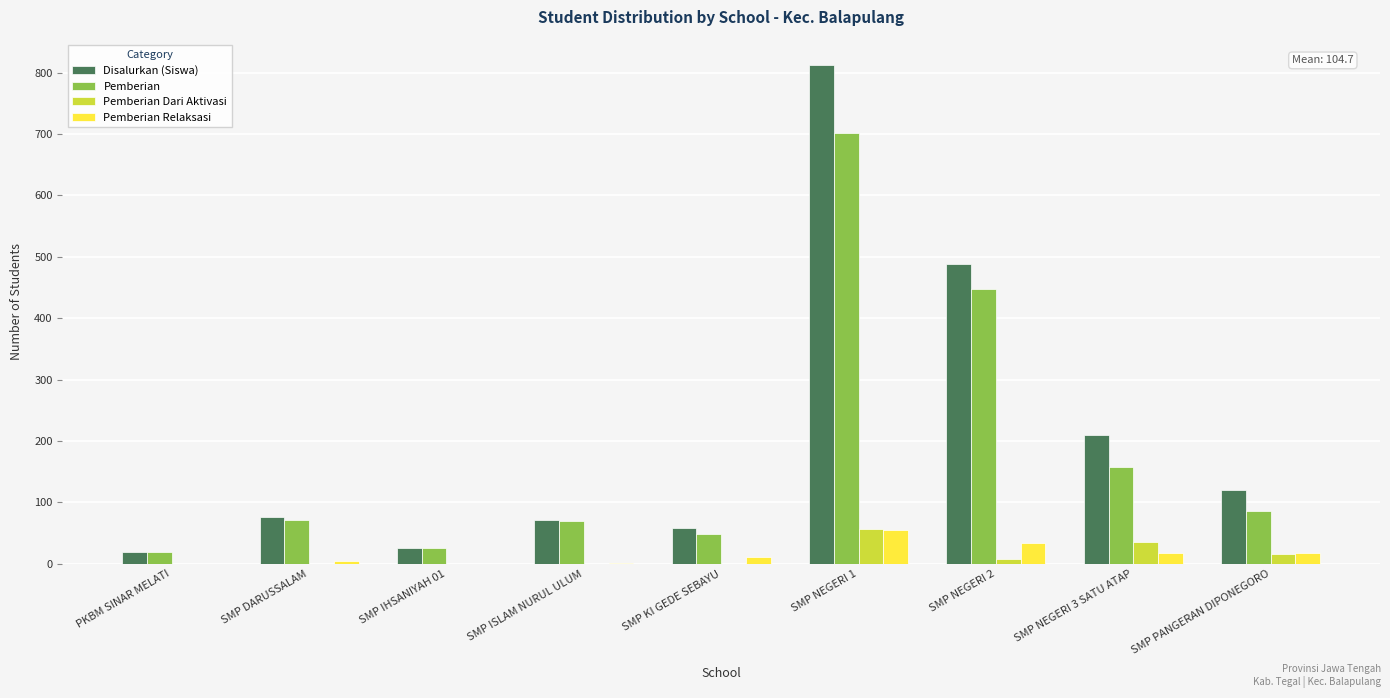

Which category has the highest value in the Pemberian series?

SMP NEGERI 1